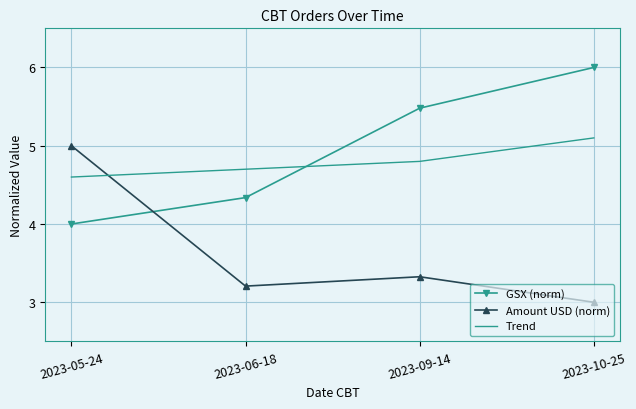

True or false: Trend has more than 2 points higher than both neighbors.

False